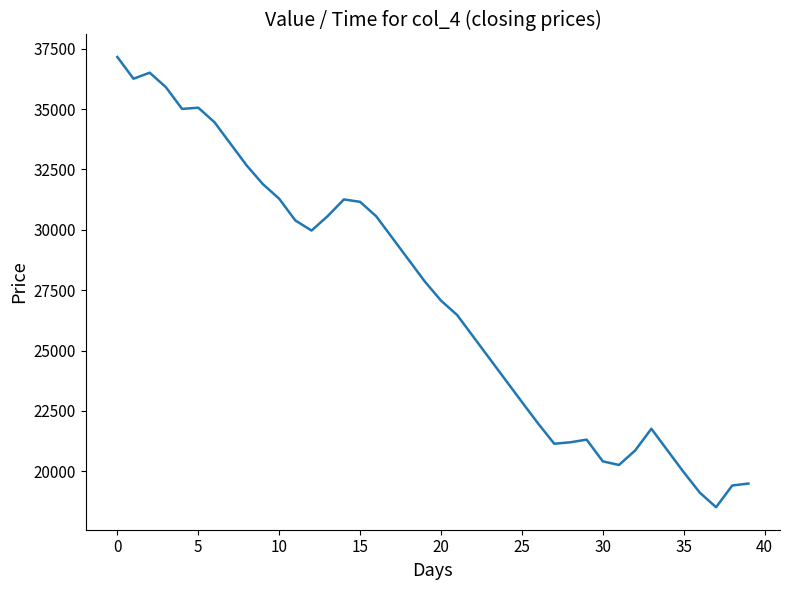

What is the minimum value shown in the chart?

18510